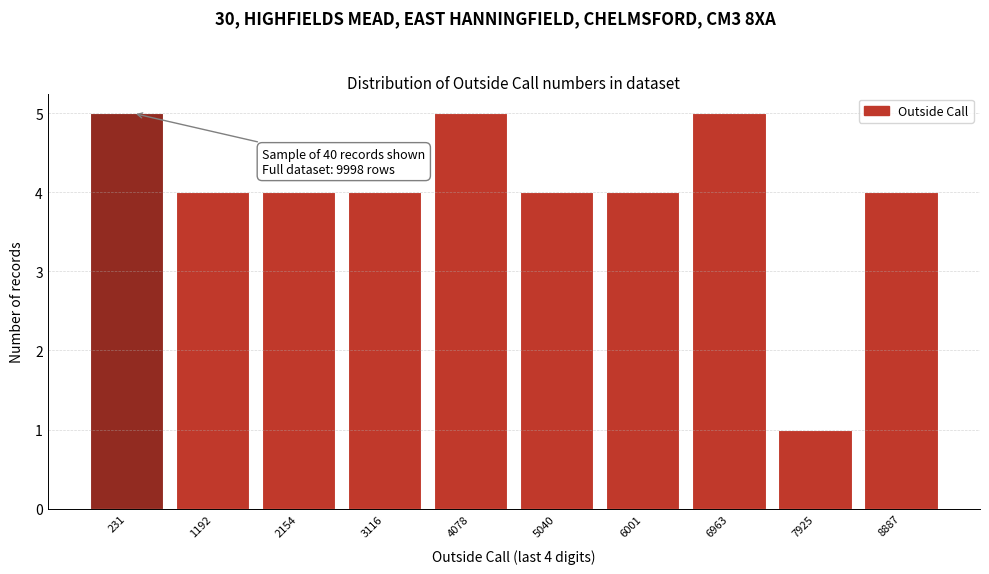

Reading left to right, transcribe all the data shown in this chart.

5	4	4	4	5	4	4	5	1	4